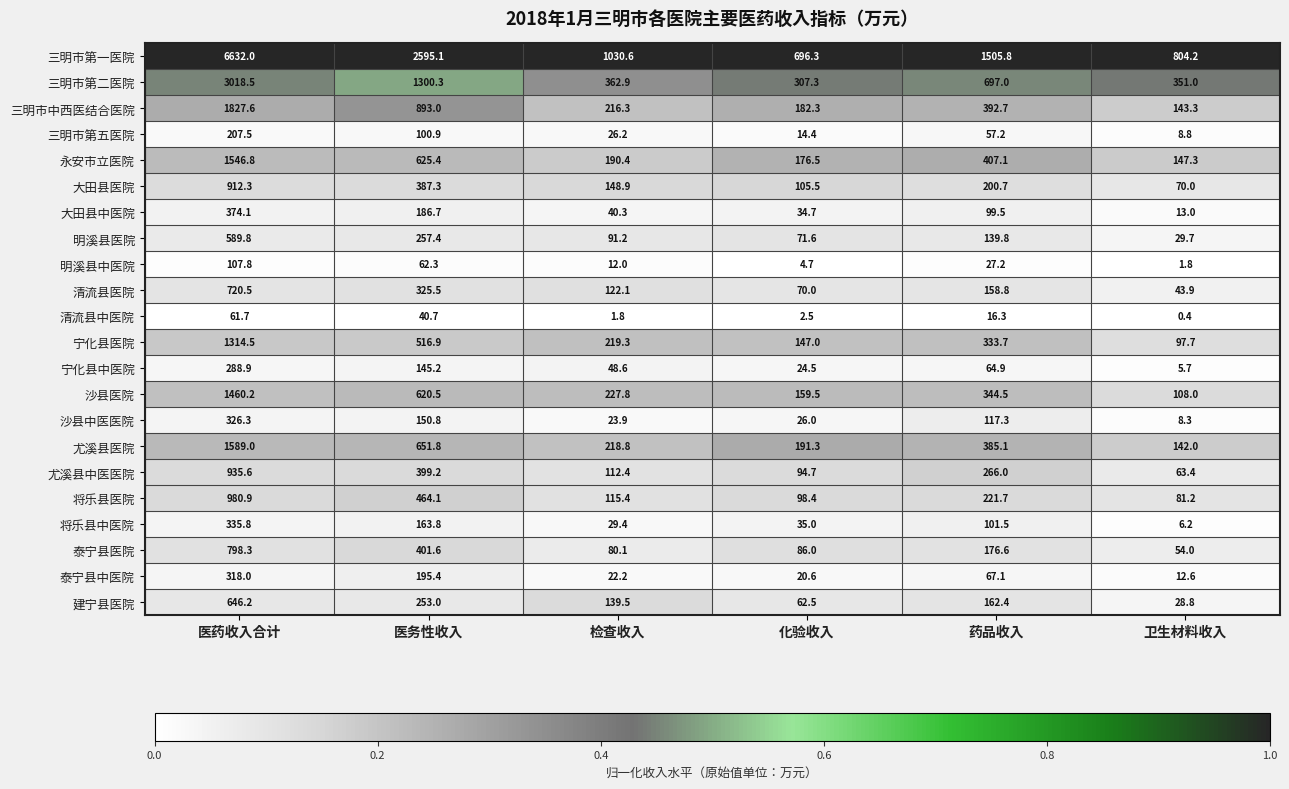

Which series has the largest total across all categories?

三明市第一医院